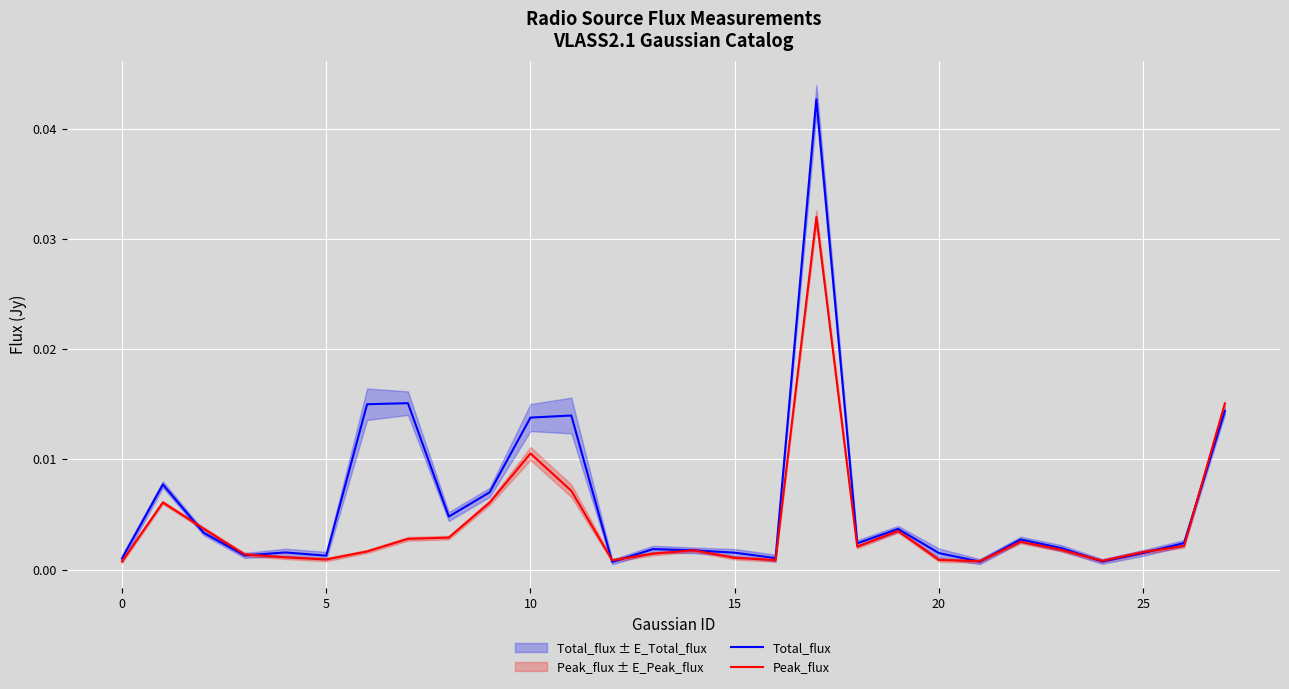

Is the value of Total_flux at 5 greater than the value of Peak_flux at 10?

No